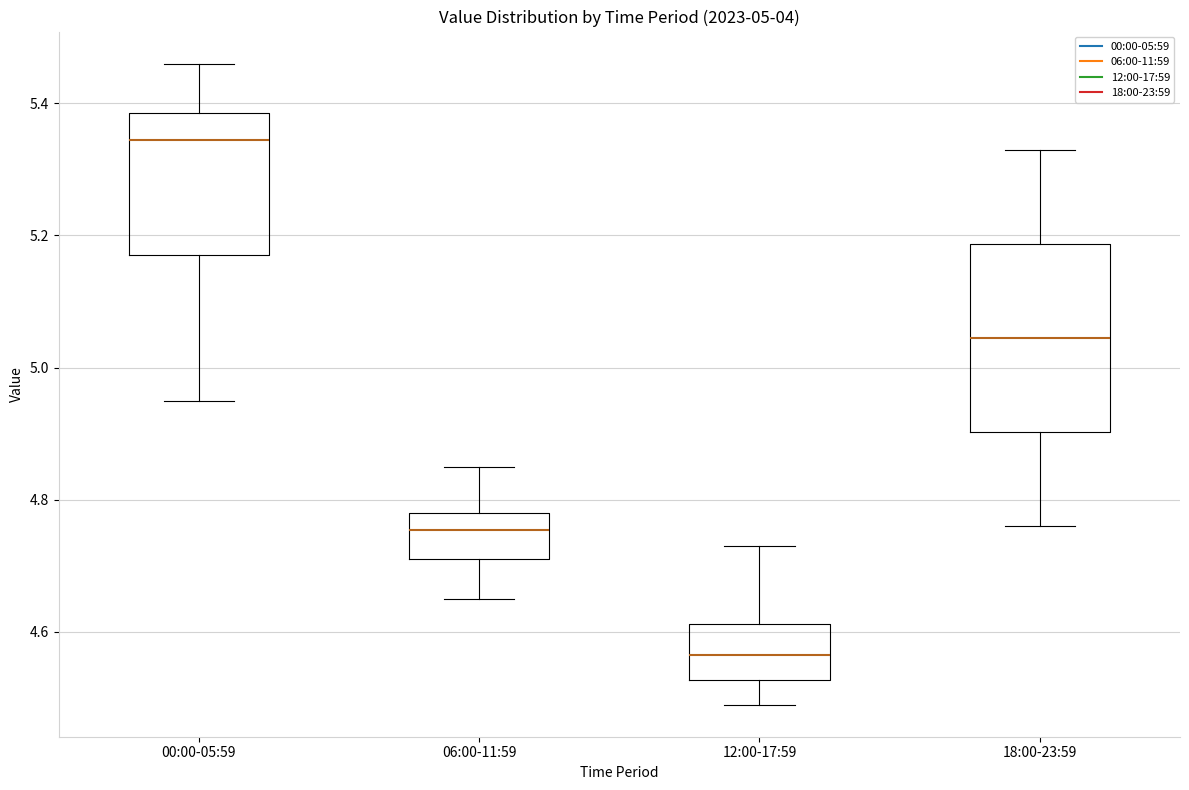

Which box is the tallest, from its lower edge to its upper edge?

18:00-23:59